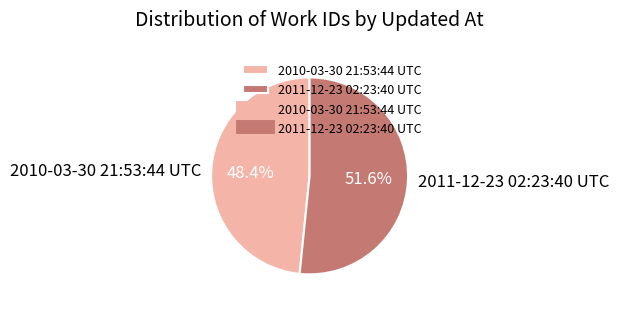

How many segments does this pie chart have?

2